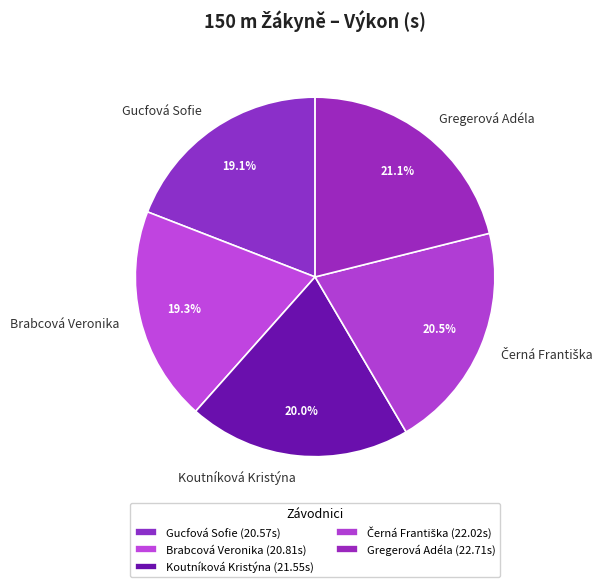

To the nearest percent, what is the difference between the largest and smallest slice percentages?

2%